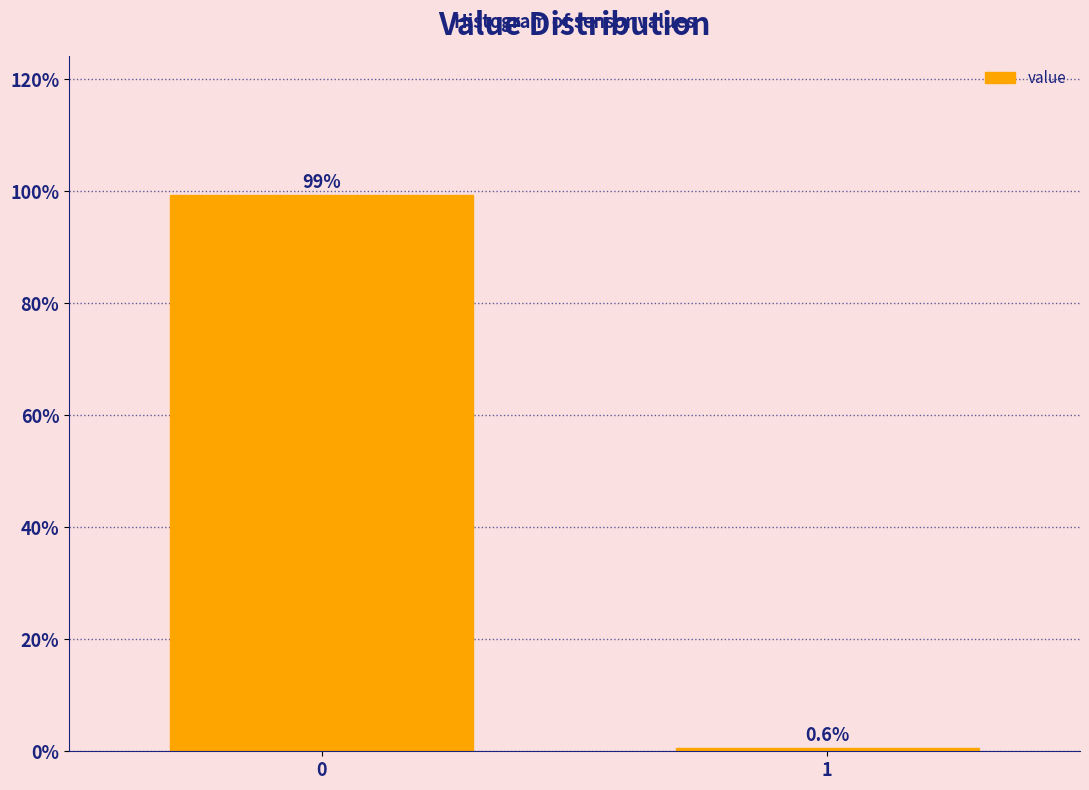

Reading left to right, list all the values displayed in this chart.

0=99.4	1=0.6